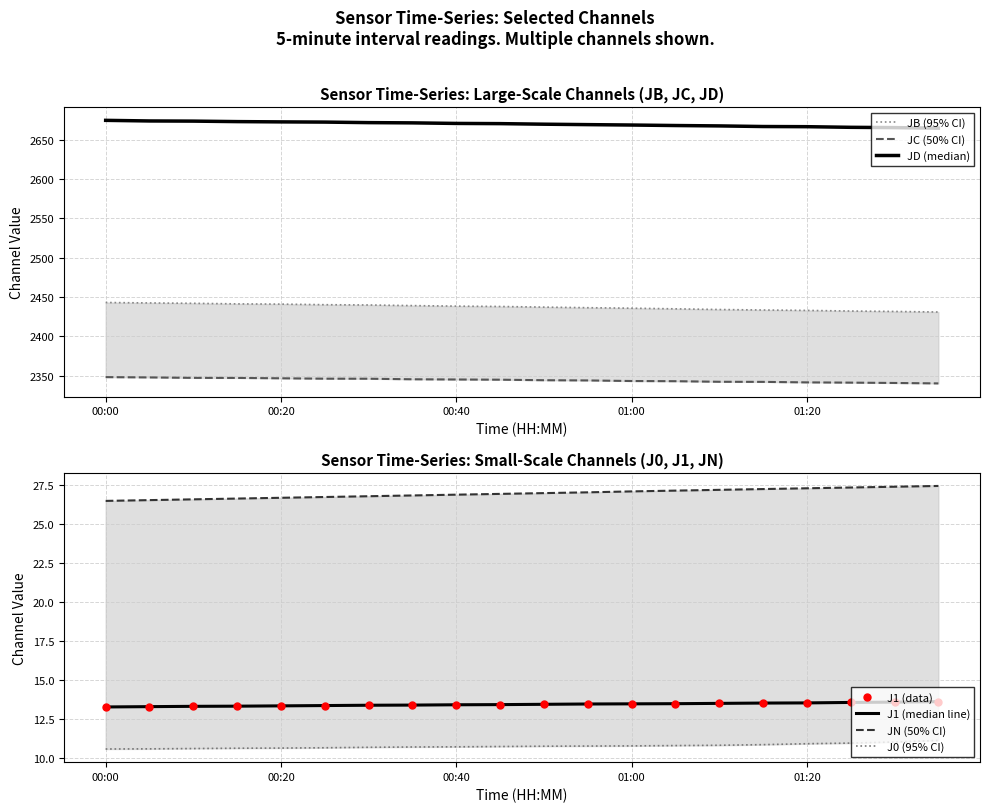

Reading right to left, list all the values displayed in this chart.

J1: 13.6	13.6	13.6	13.5	13.5	13.5	13.5	13.5	13.5	13.4	13.4	13.4	13.4	13.4	13.4	13.3	13.3	13.3	13.3	13.3
JB: 2430.9	2431.6	2432.2	2433.0	2433.5	2434.1	2435.0	2435.8	2436.4	2437.2	2437.9	2438.4	2439.1	2439.9	2440.2	2441.0	2441.3	2442.0	2442.5	2443.0
JC: 2340.0	2340.6	2341.0	2341.3	2342.0	2342.1	2342.8	2343.1	2343.8	2344.1	2344.7	2345.0	2345.3	2346.0	2346.0	2346.5	2347.0	2347.1	2347.6	2348.0
JD: 2665.0	2665.7	2666.1	2666.9	2667.1	2667.9	2668.4	2669.0	2669.5	2670.1	2670.8	2671.0	2671.8	2672.1	2672.7	2673.0	2673.4	2674.0	2674.2	2675.0
JN: 27.5	27.4	27.4	27.3	27.3	27.2	27.2	27.1	27.1	27.0	27.0	26.9	26.9	26.8	26.8	26.7	26.7	26.6	26.6	26.5
J0: 11.1	11.0	11.0	10.9	10.9	10.8	10.8	10.8	10.8	10.8	10.7	10.7	10.7	10.7	10.7	10.6	10.6	10.6	10.6	10.6